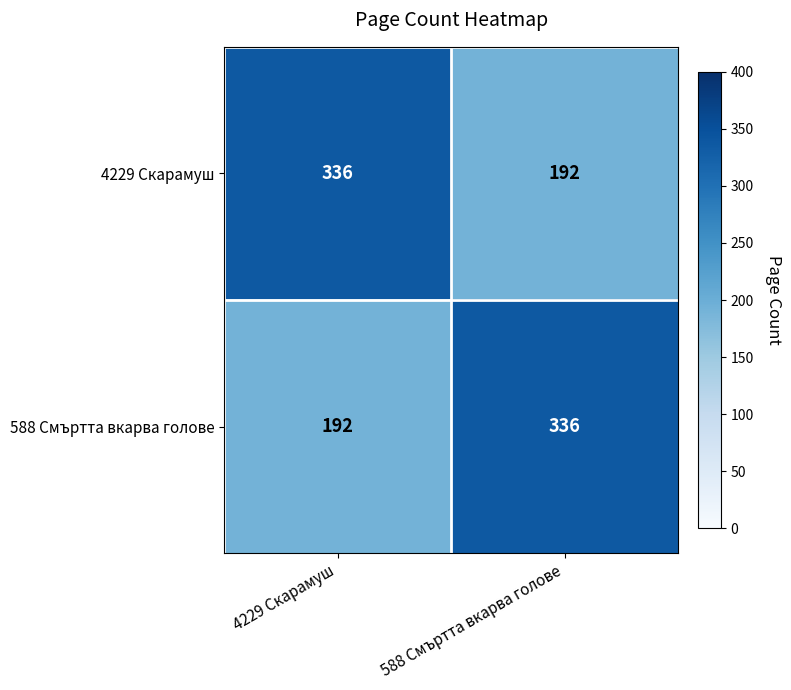

True or false: 4229 Скарамуш has a value of 192 at 588 Смъртта вкарва голове.

True